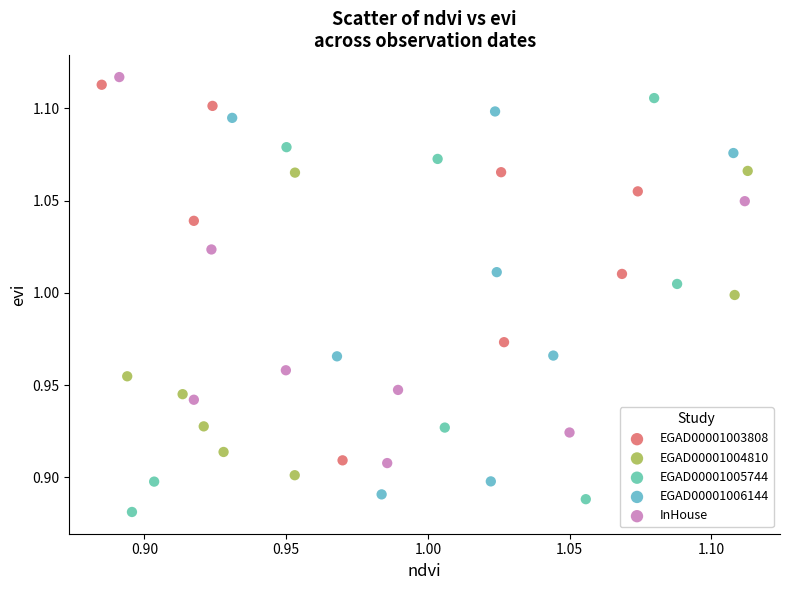

Which series has the widest spread of Y values?

EGAD00001005744